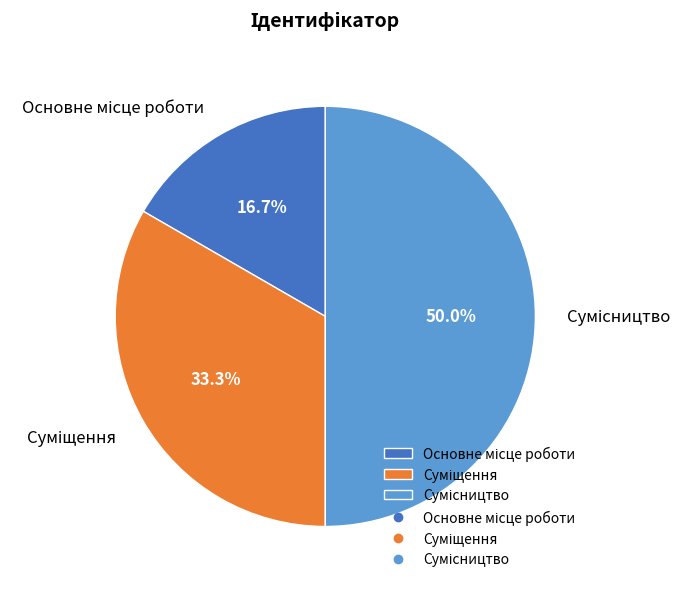

Rank the categories by value from highest to lowest.

Сумісництво, Суміщення, Основне місце роботи